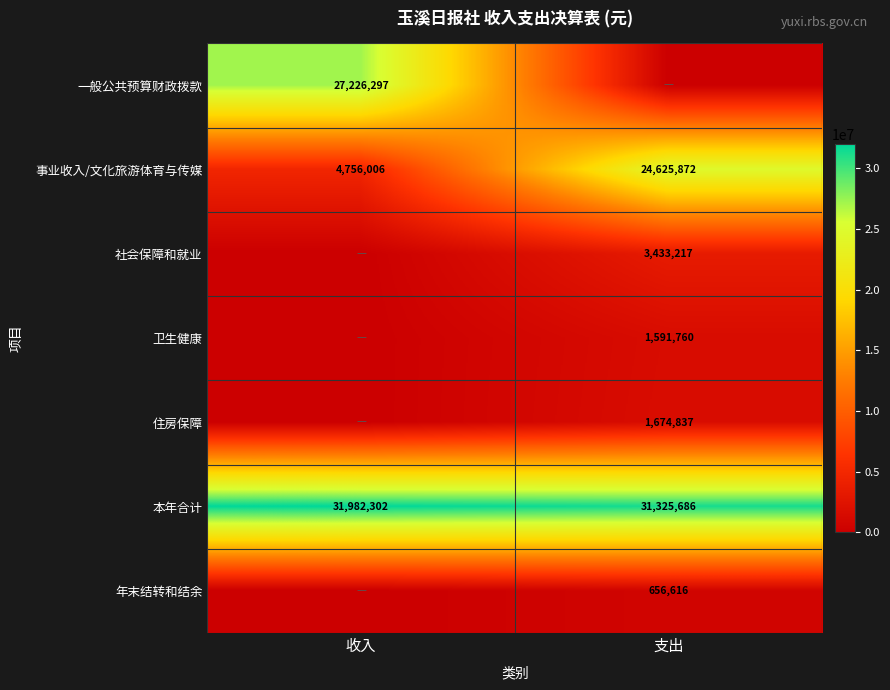

Is it true that 年末结转和结余 equals 453444 at 支出?

False